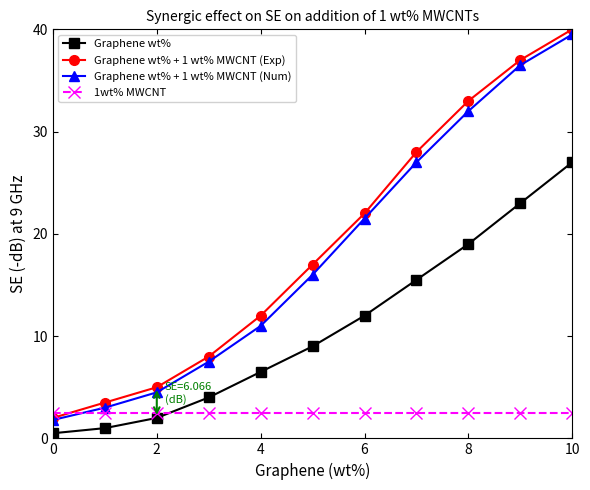

True or false: Graphene wt% has more than 0 interior local peaks.

False